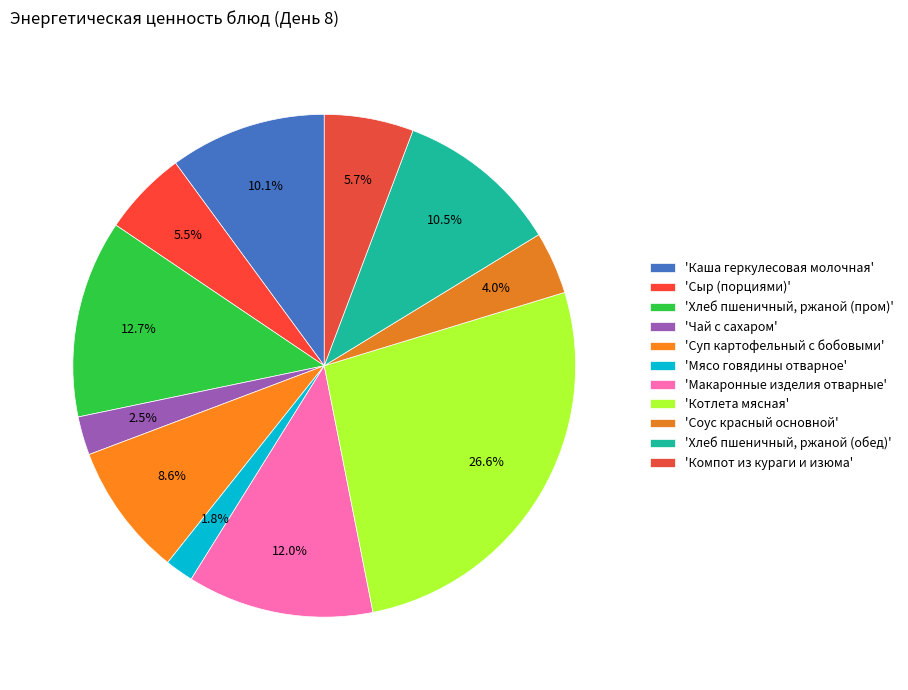

How many slices are in this pie chart?

11